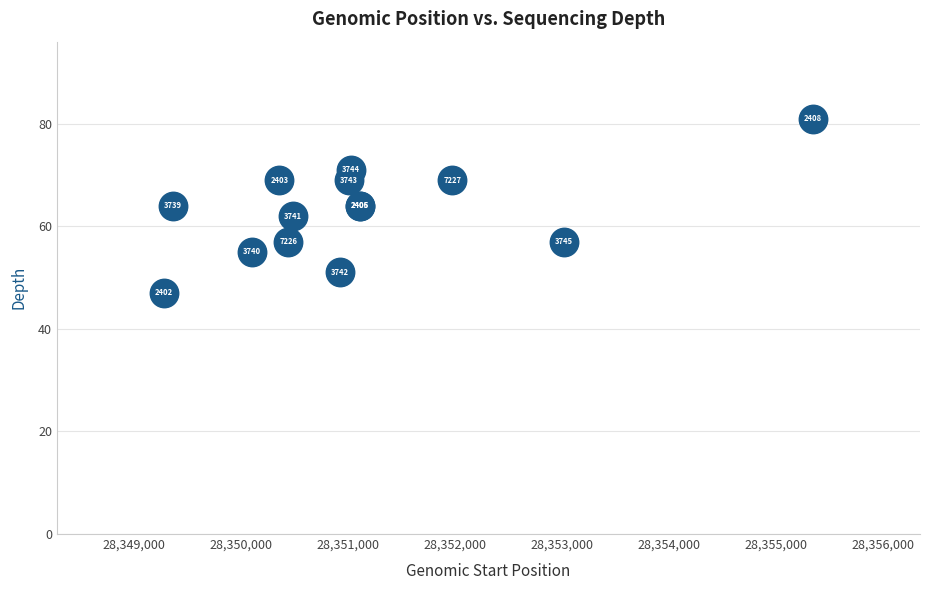

What Y value in the scatter plot is closest to 64?

64